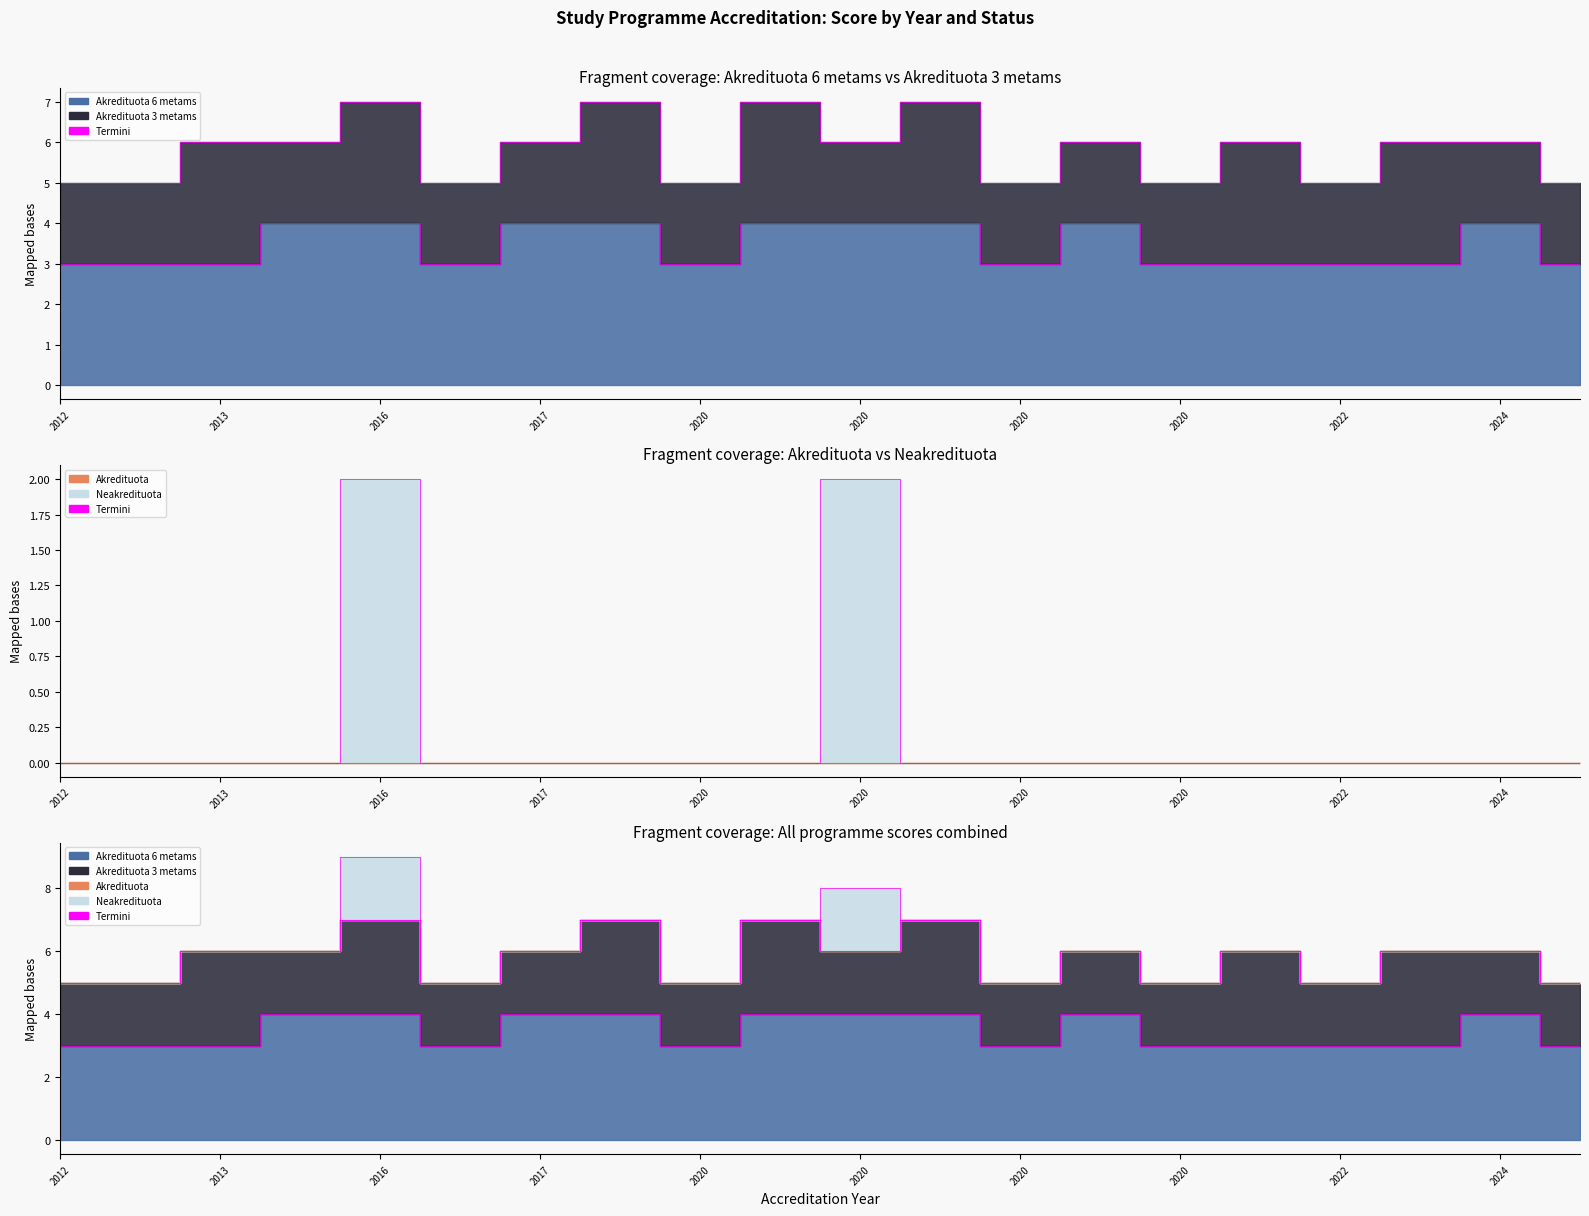

How many values in Neakredituota are above zero?

2